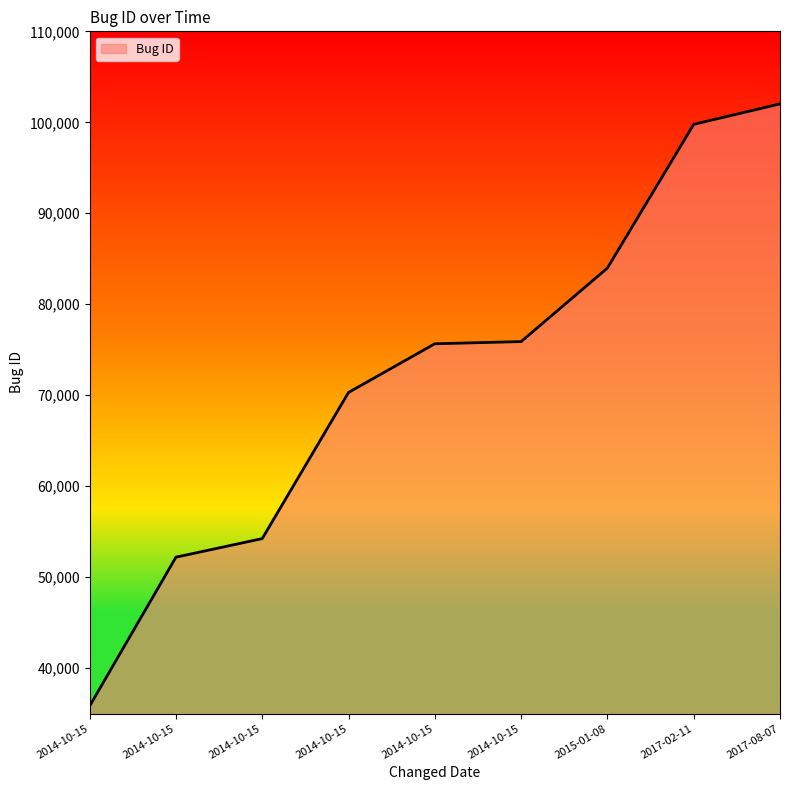

How many lines are shown in the chart?

1